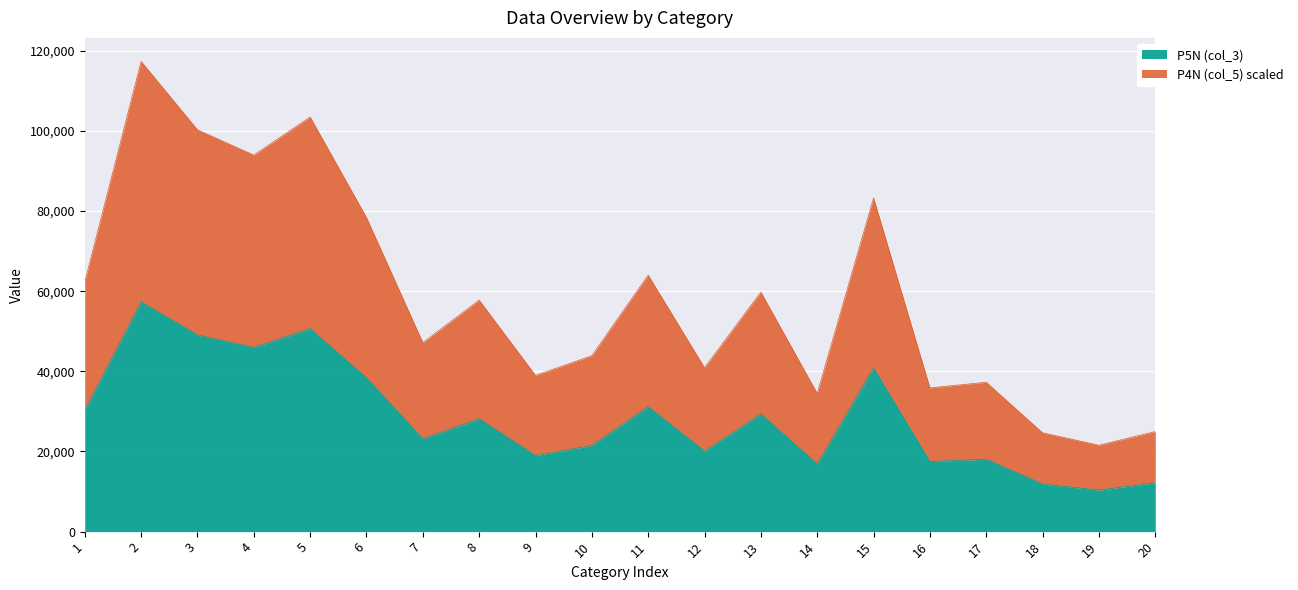

How many lines are shown in the chart?

2